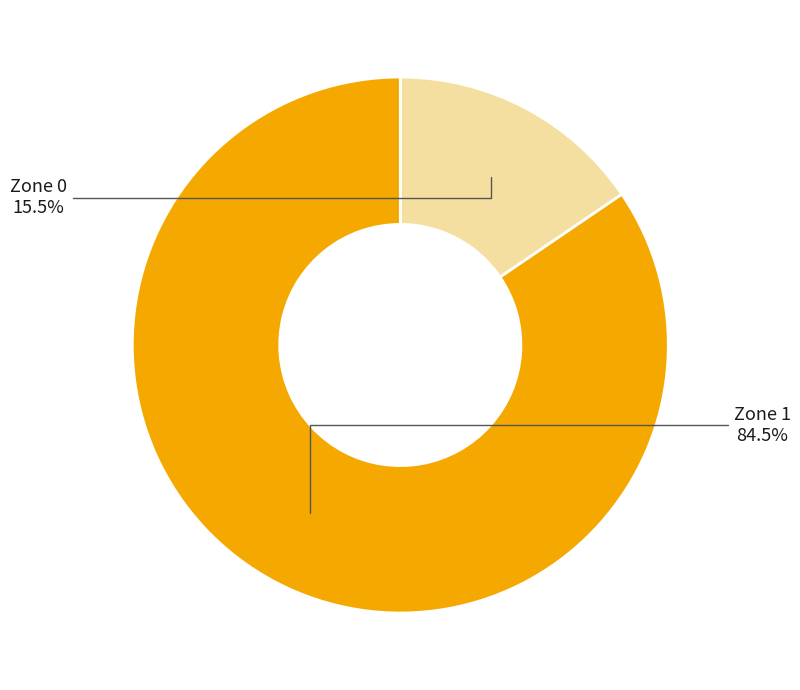

What is the largest slice in the pie chart?

Zone 1